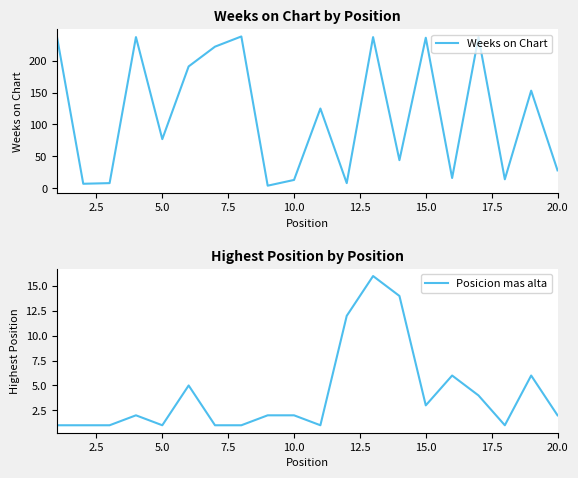

The value of Weeks on Chart at 20.0 is 6. True or false?

False